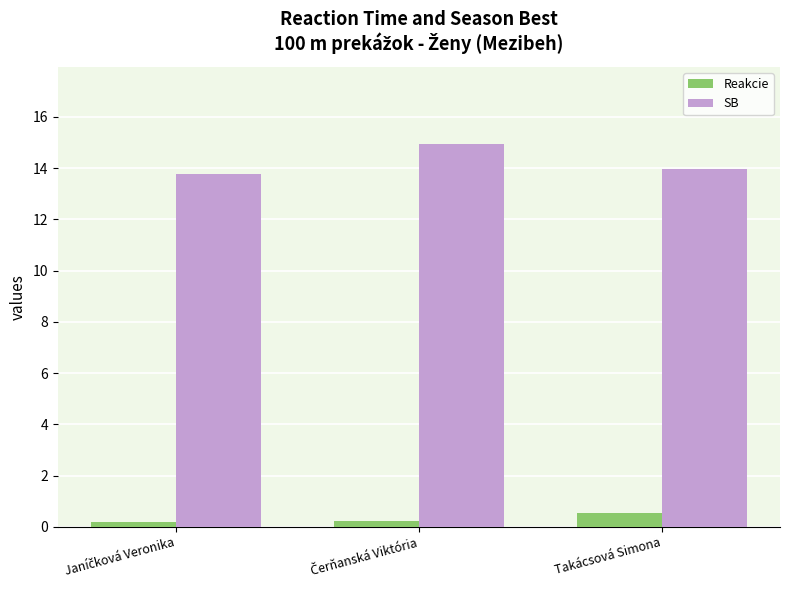

At which label does Reakcie reach its peak?

Takácsová Simona